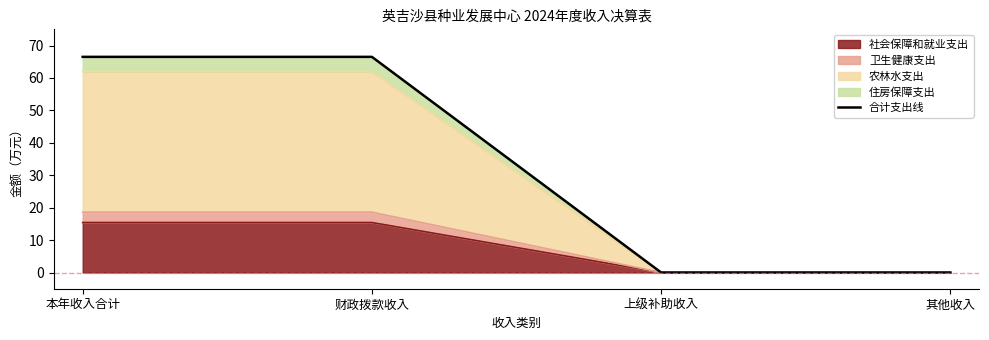

What is the sum of all values?

133.0